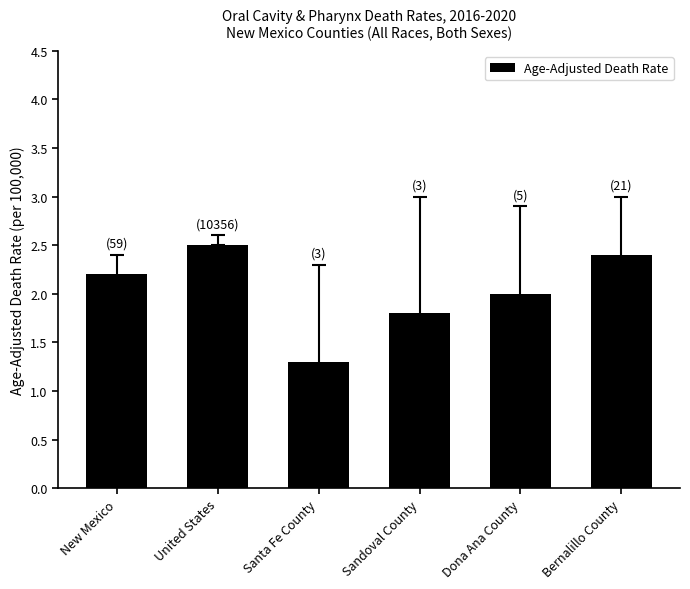

At which label does the data first exceed 2?

New Mexico